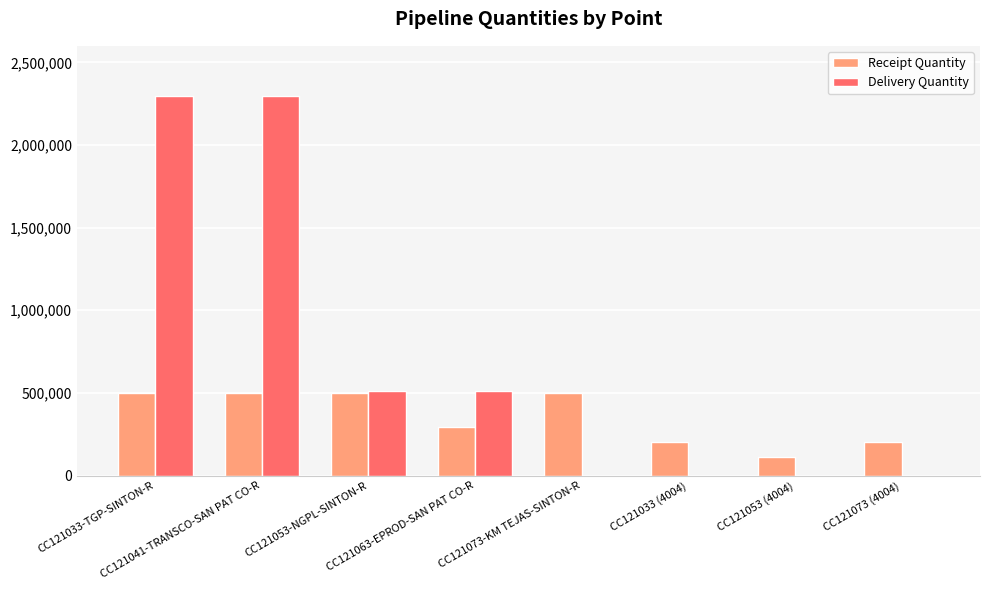

What is the maximum value for Receipt Quantity?

500000